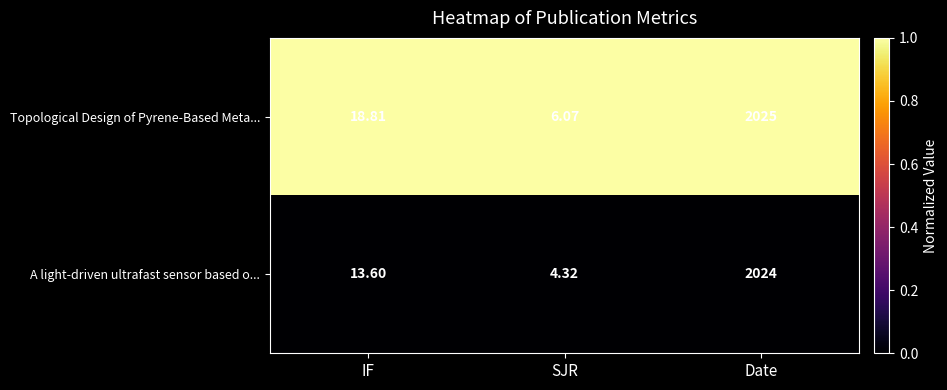

List the labels in order of Topological Design of Pyrene-Based Meta... value, largest first.

Date, IF, SJR